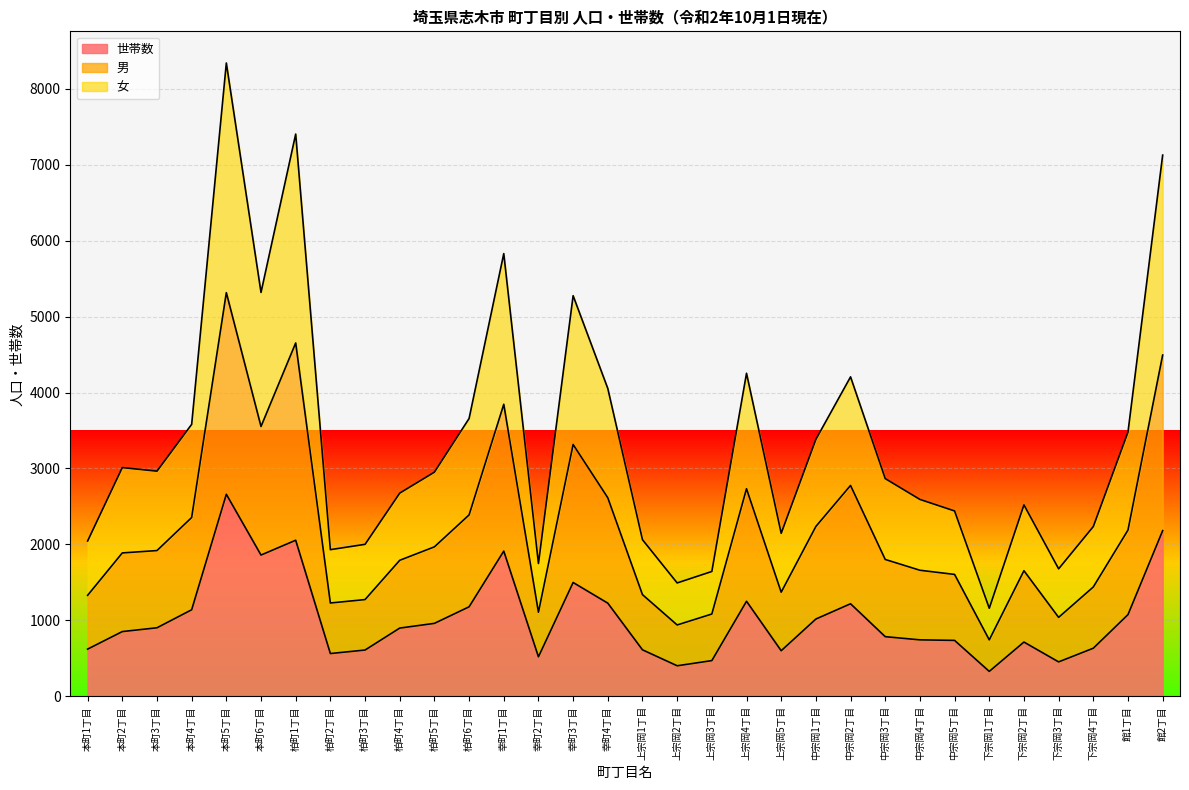

Rank the series at 中宗岡5丁目 from highest to lowest value.

男, 女, 世帯数